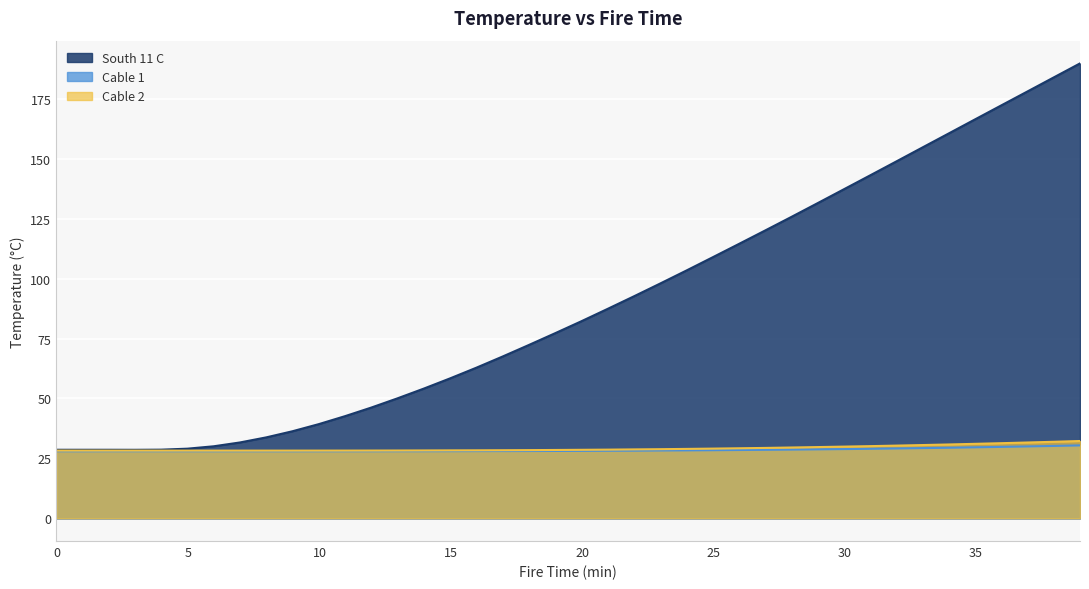

How many categories are shown in the chart?

40